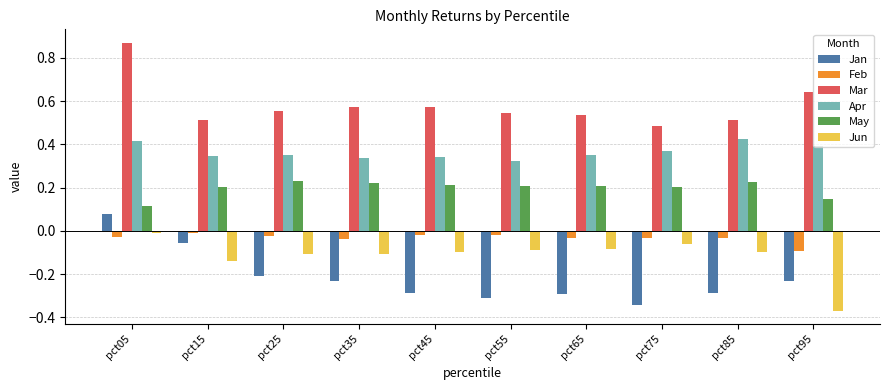

What is the spread (max minus min) of values at pct85?

0.8